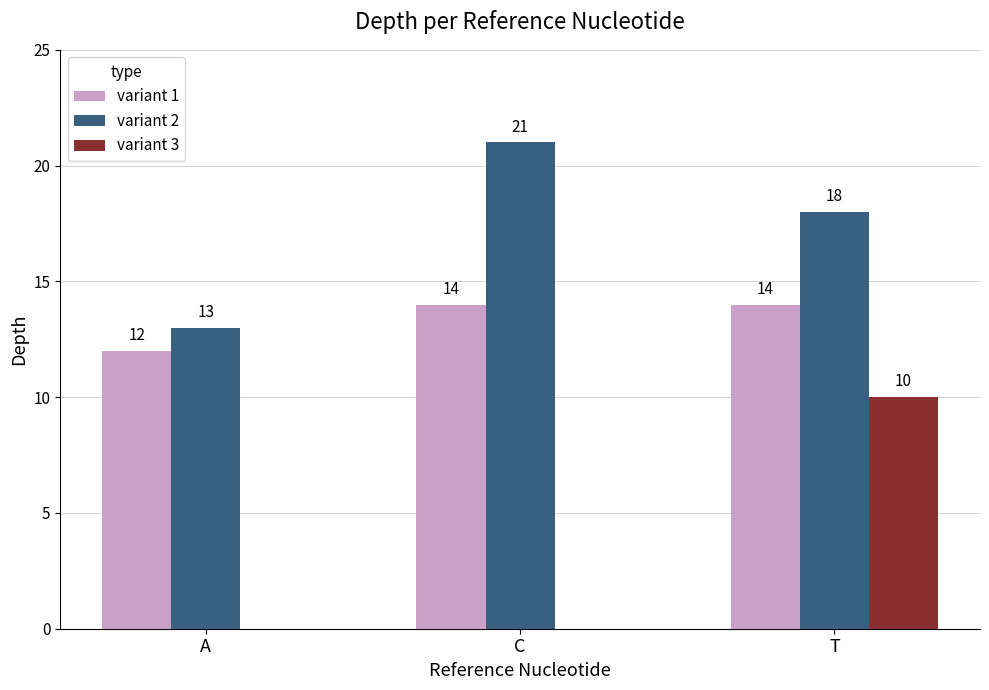

Count the variant 1 values in the range 12 to 14.

3